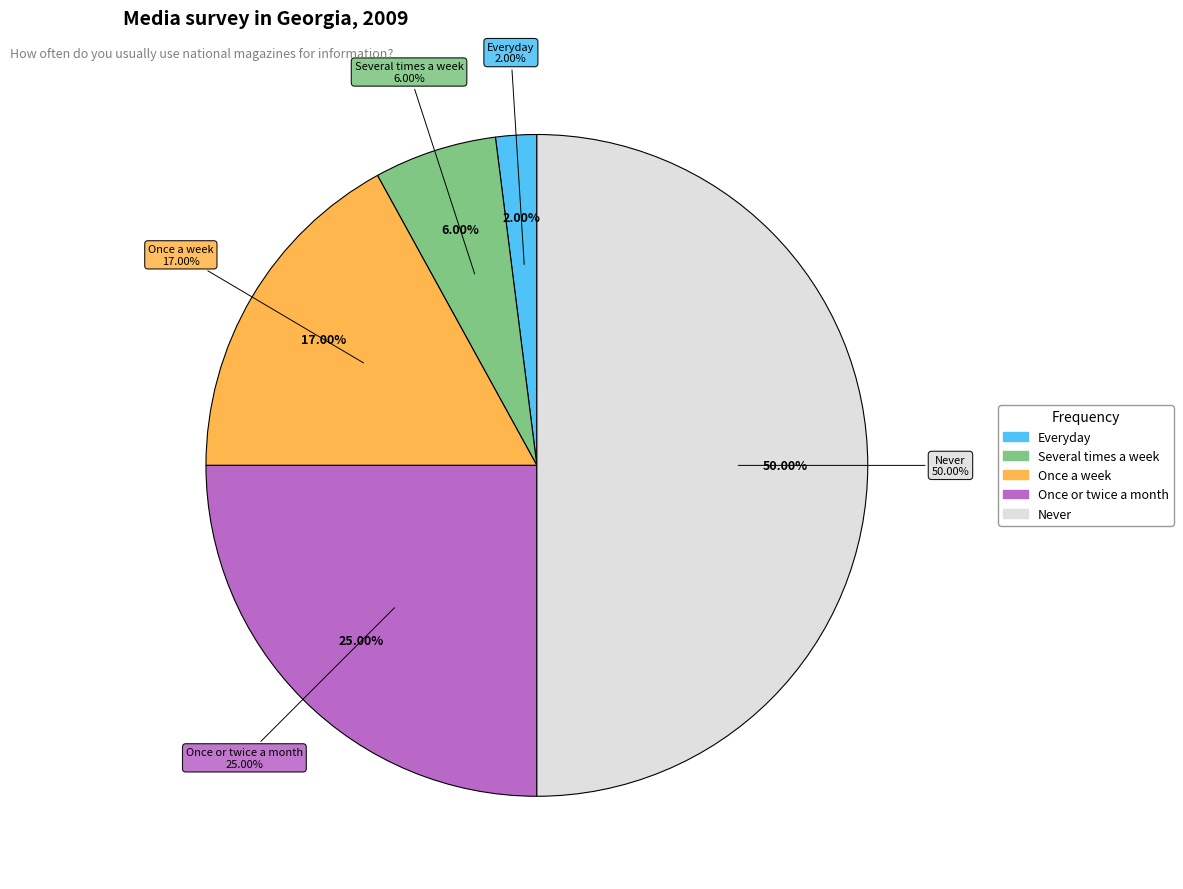

Which category has the biggest portion of the pie?

Never